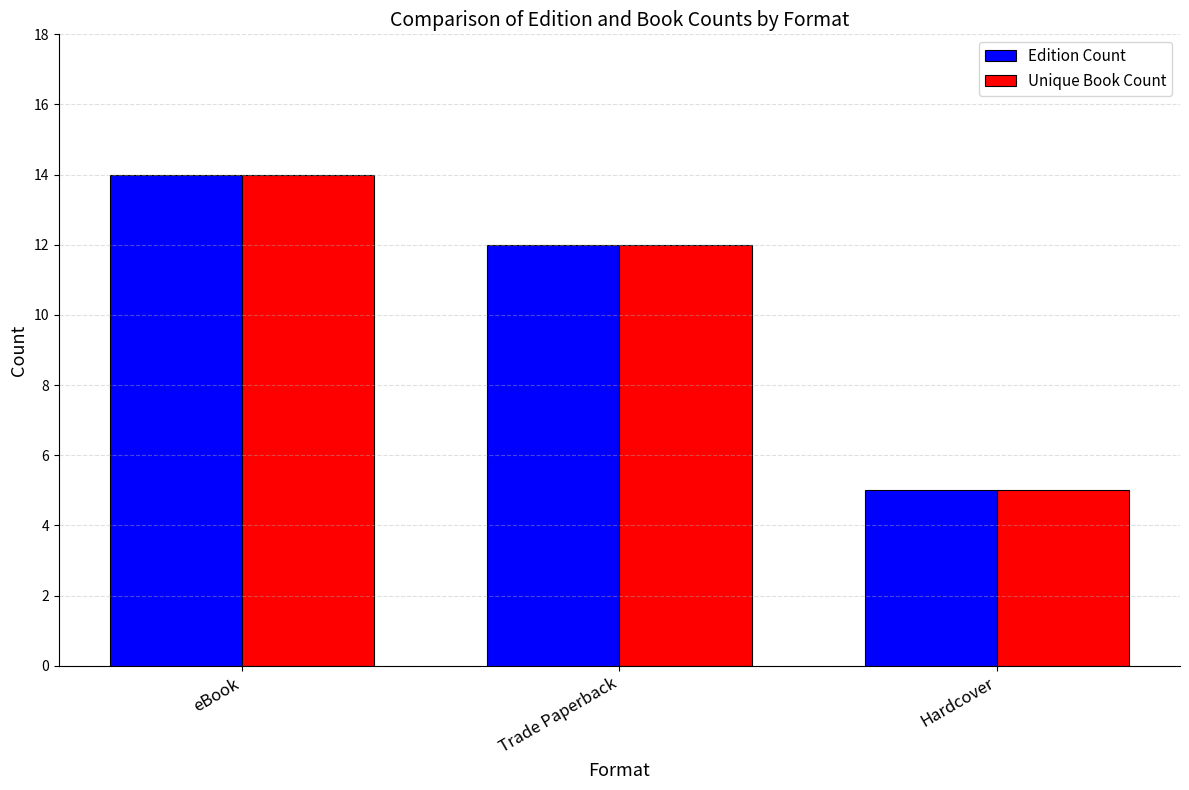

What is the value of the Unique Book Count bar at the 1st from the left?

14